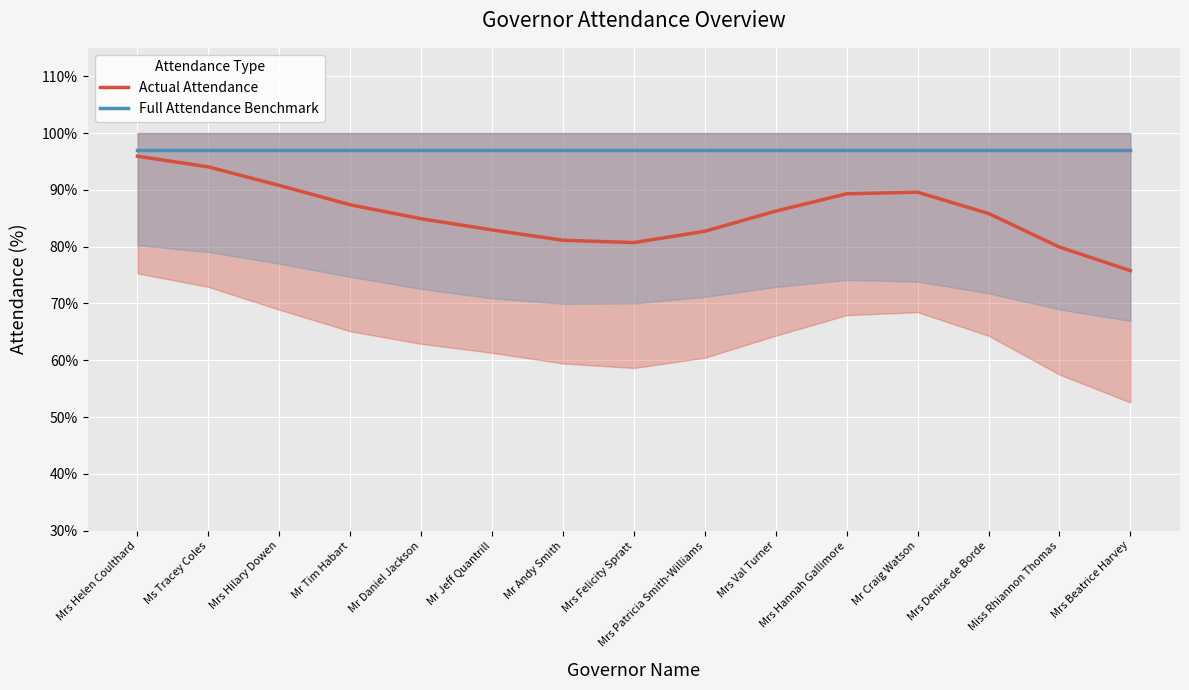

The value of Full Attendance Benchmark at Mr Jeff Quantrill is 0.4. True or false?

False